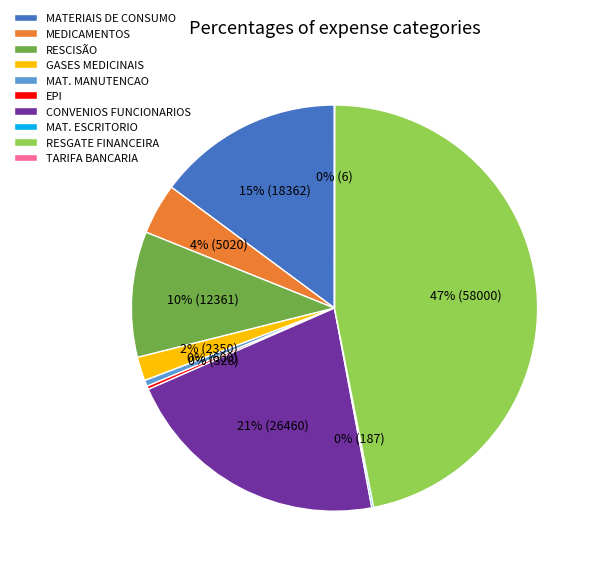

To the nearest percent, what portion does RESCISÃO represent?

10%